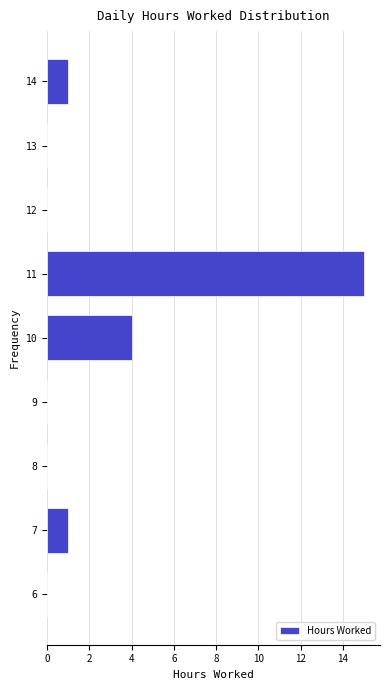

Reading top to bottom, extract all data points from this chart.

14=1	13=0	12=0	11=15	10=4	9=0	8=0	7=1	6=0